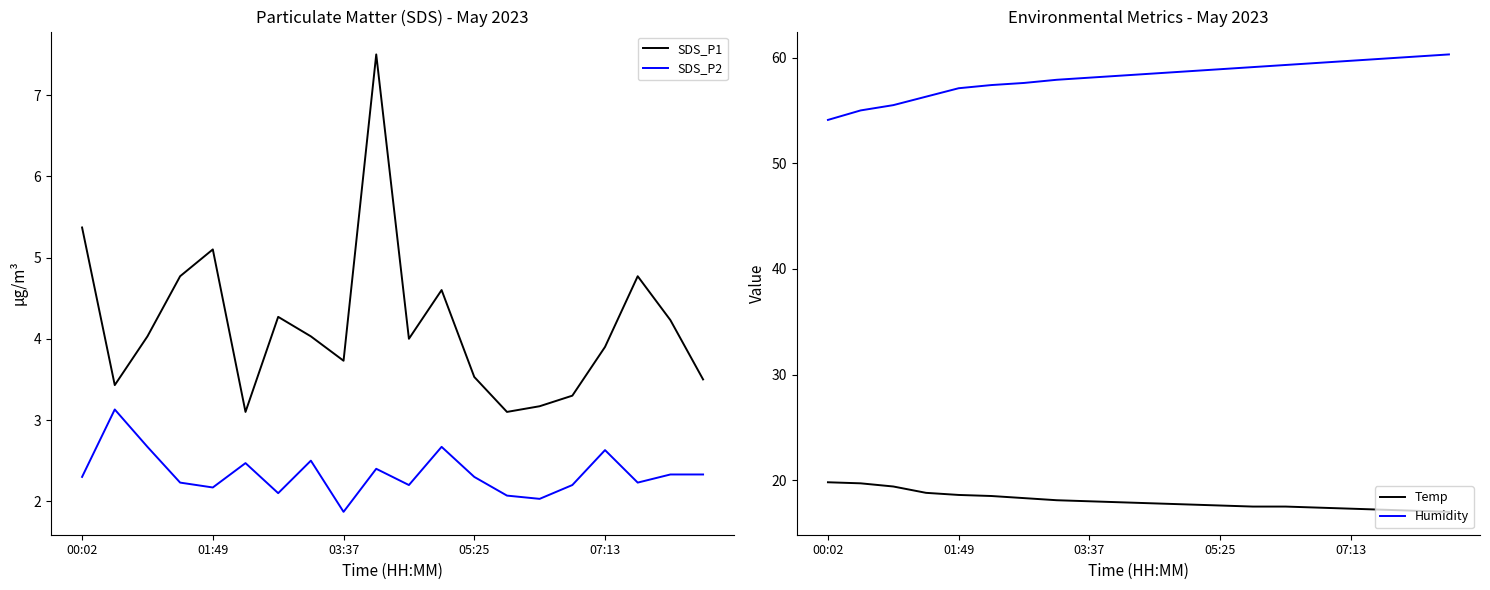

Is it true that Temp equals 19.8 at 00:02?

True